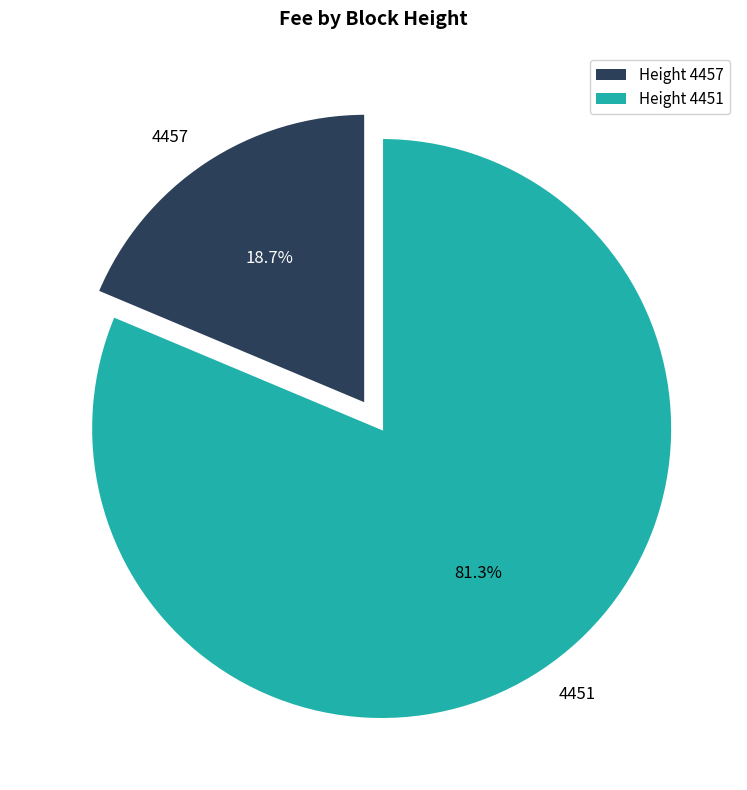

Count the number of slices in the pie.

2